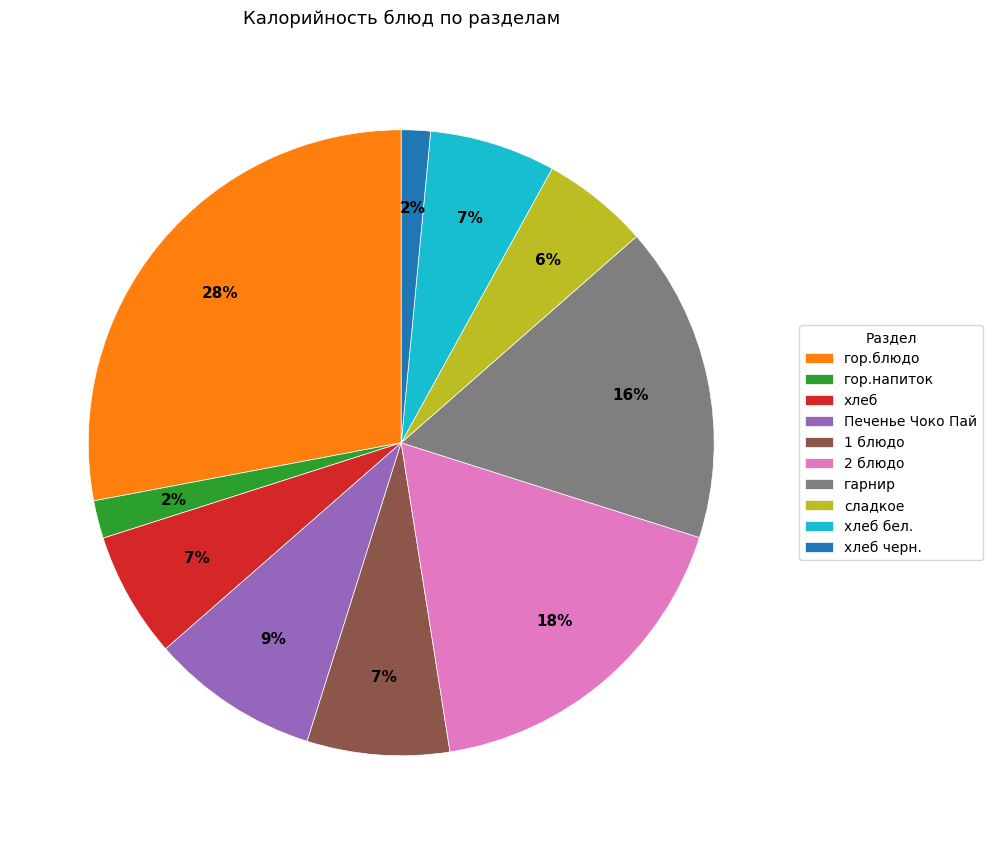

To the nearest percent, what portion does гор.напиток represent?

2%